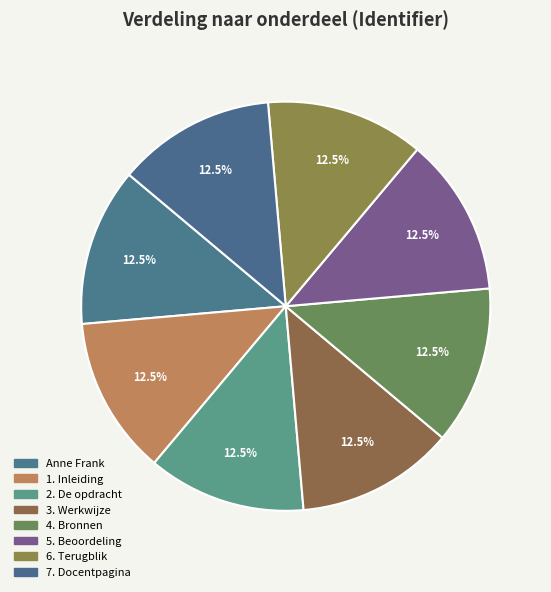

Approximately how many times larger is the value at 1. Inleiding compared to 4. Bronnen?

1.0